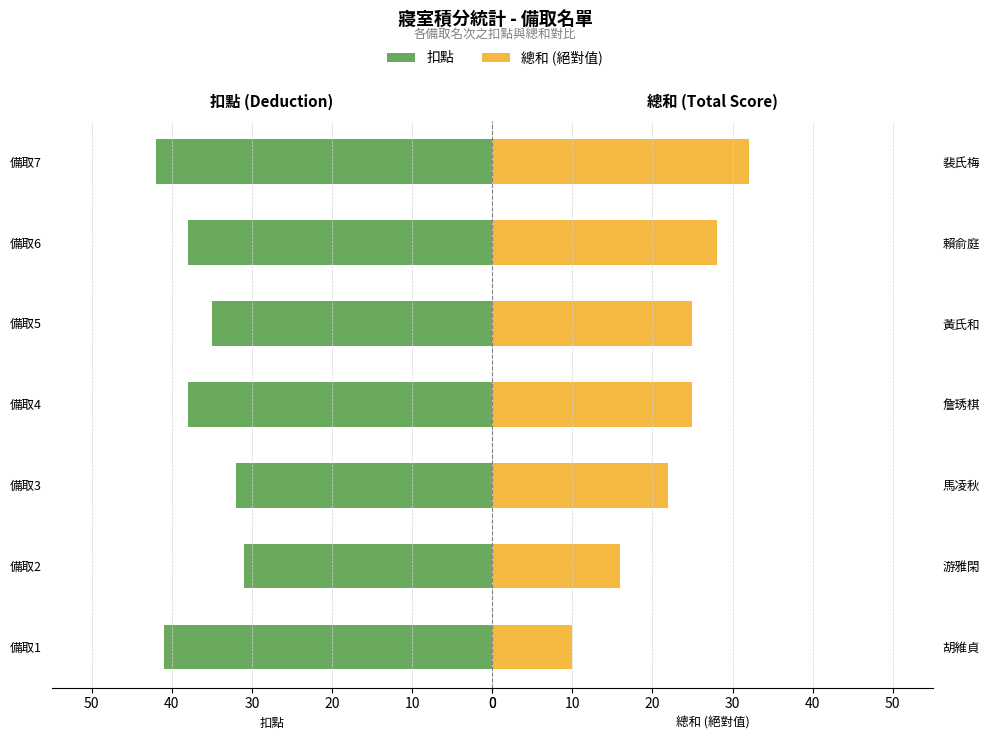

What is the average value of the 扣點 series?

37